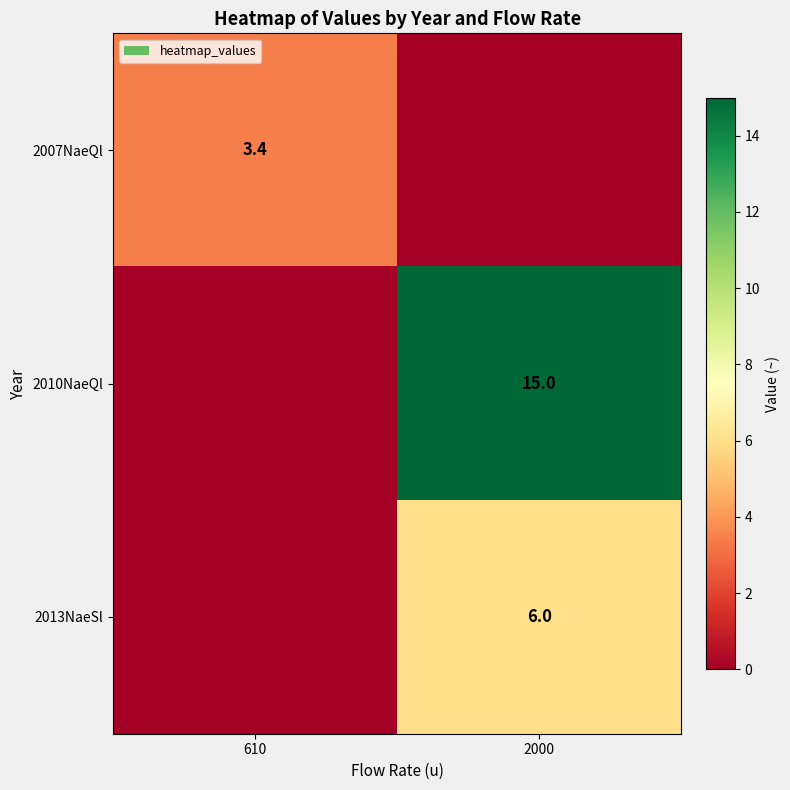

Is it true that 2013NaeSl equals 3.9 at 2000?

False